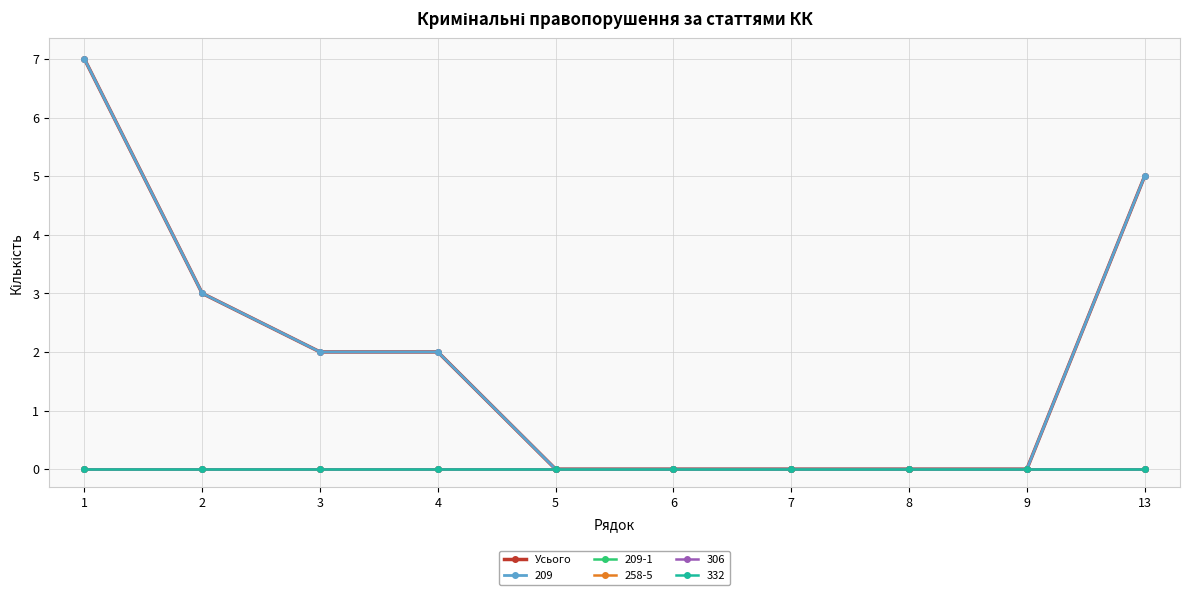

Reading left to right, transcribe all the data shown in this chart.

7	3	2	2	0	0	0	0	0	5